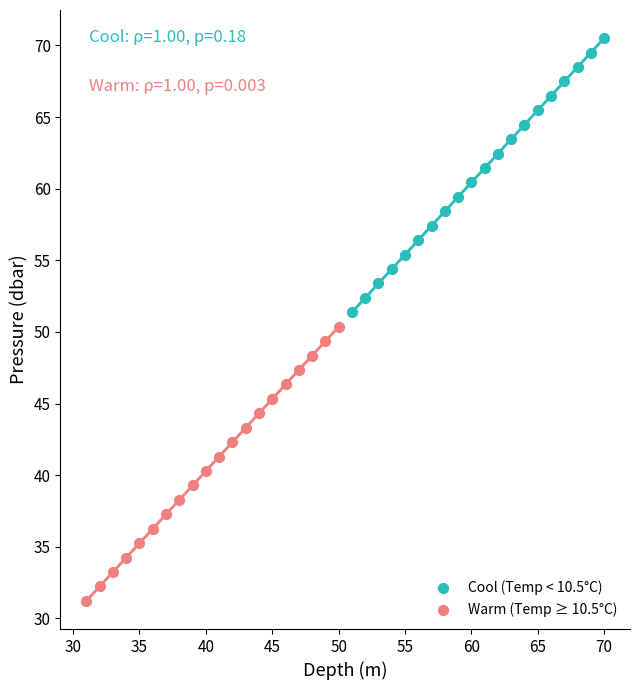

What are all the series names shown in the legend?

Cool (Temp < 10.5°C), Warm (Temp ≥ 10.5°C)